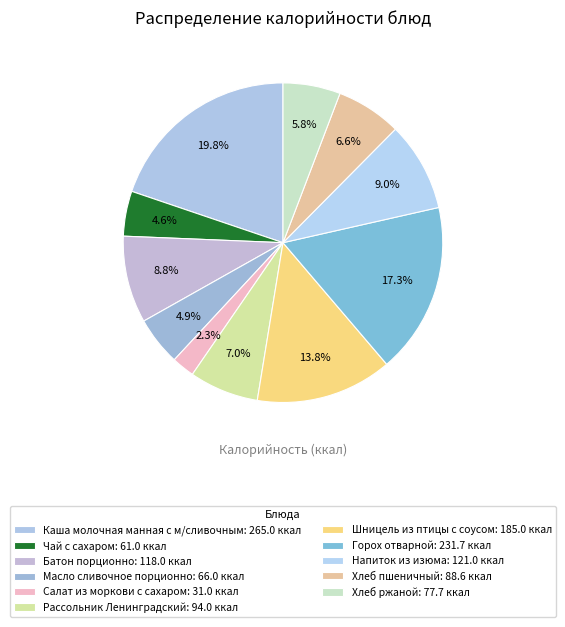

Is there any slice that represents more than half of the pie?

No